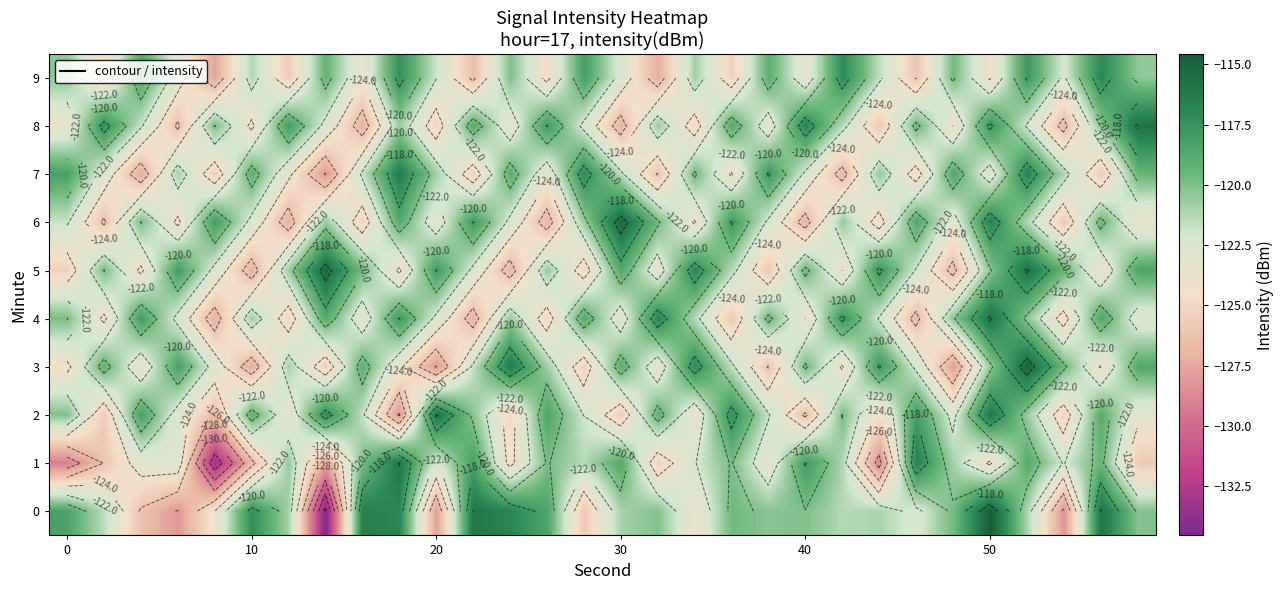

How many categories are shown in the chart?

30